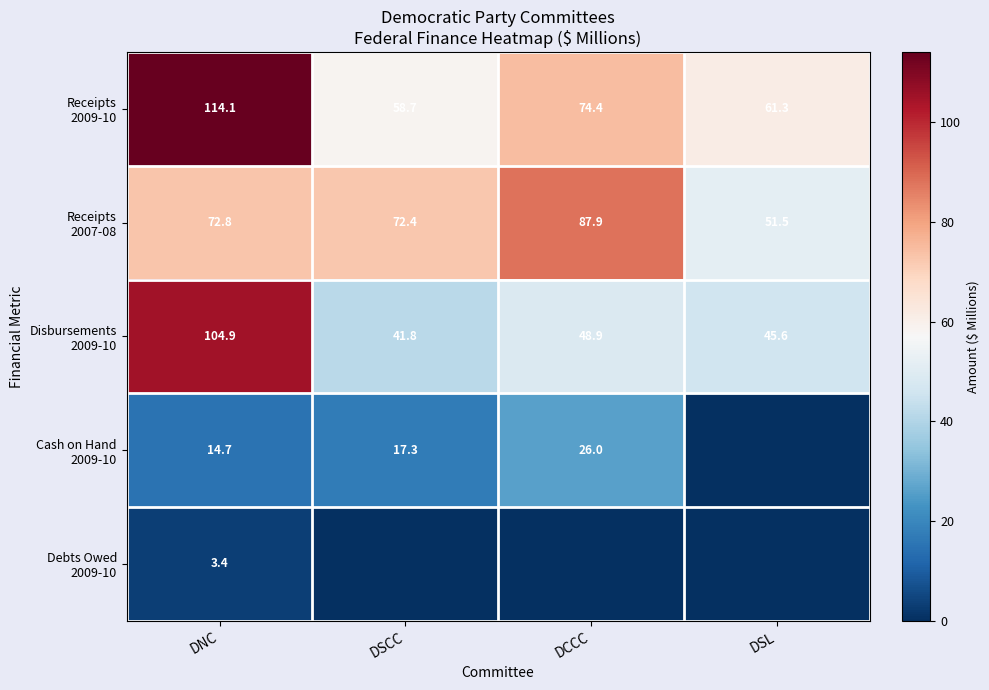

Which category has the highest value in the Cash on Hand 2009-10 series?

DCCC